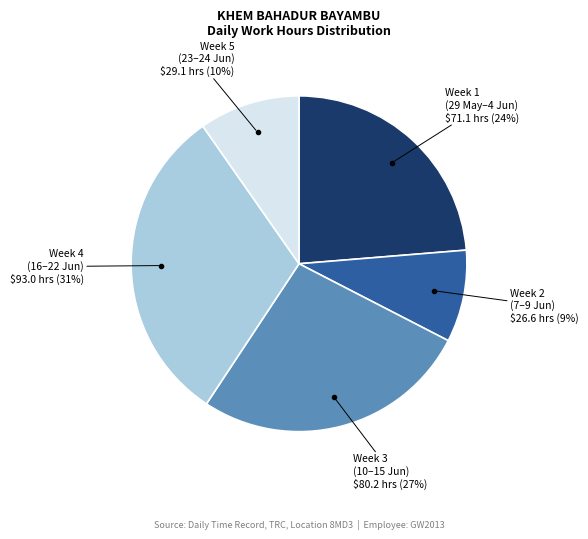

To the nearest percent, what is the difference between the largest and smallest slice percentages?

22%